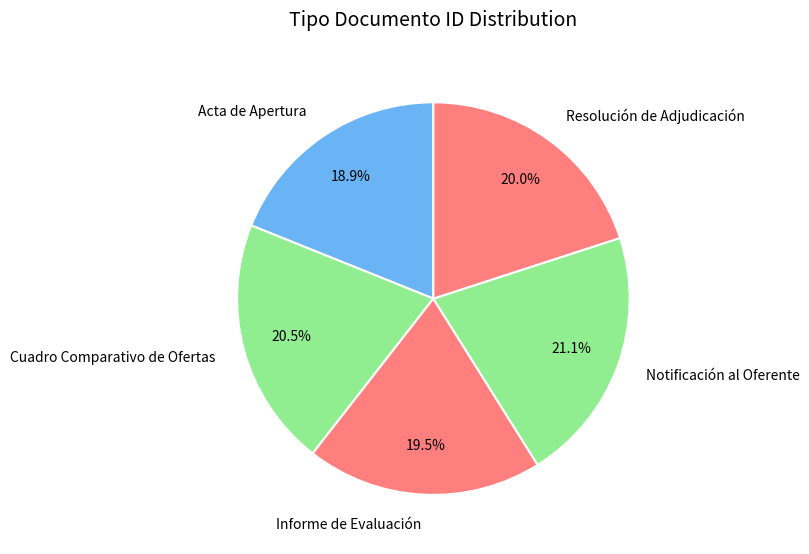

Rank the categories by value from lowest to highest.

Acta de Apertura, Informe de Evaluación, Resolución de Adjudicación, Cuadro Comparativo de Ofertas, Notificación al Oferente